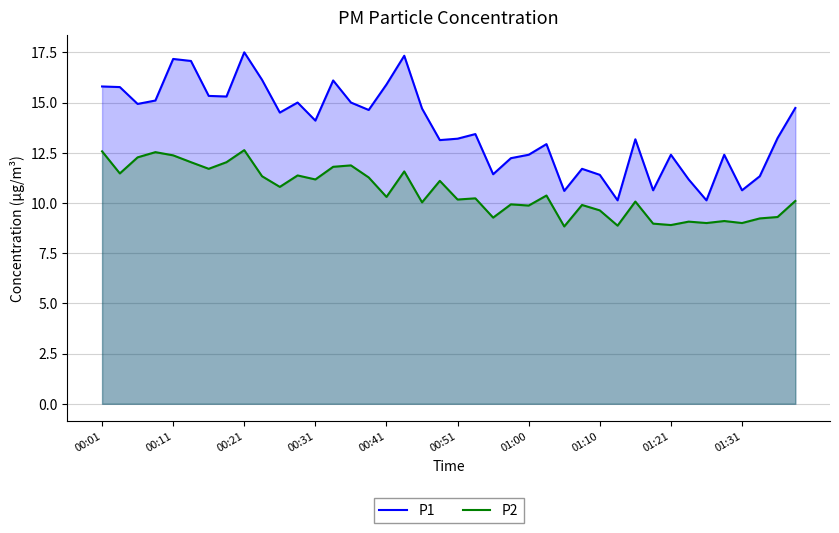

Where does the P2 series first go above 10?

00:01